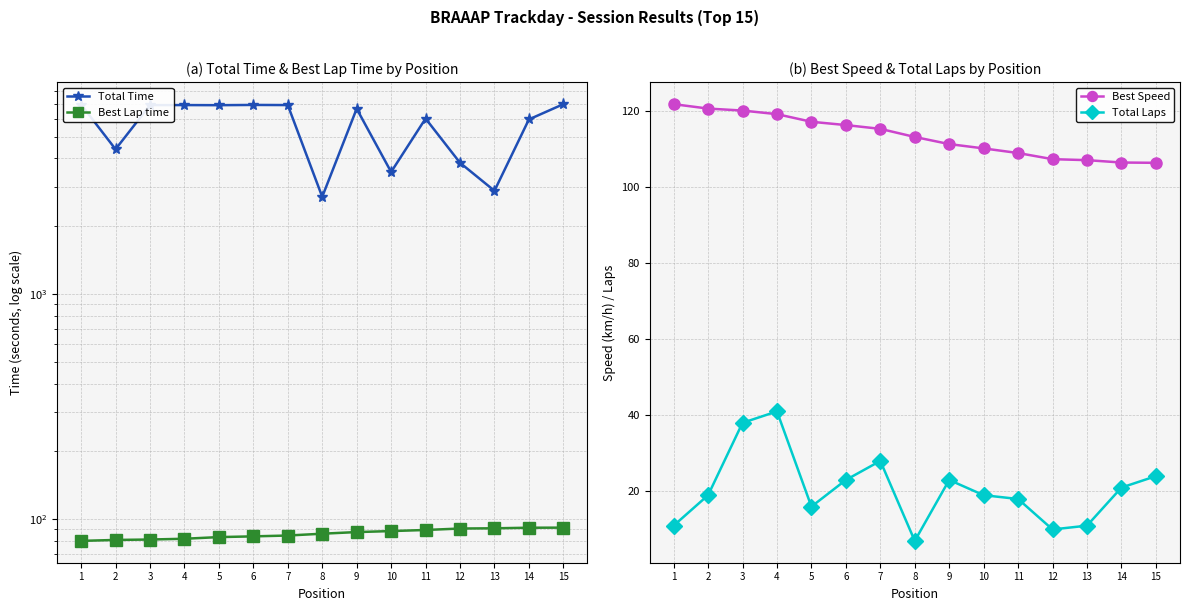

What is the value of the Total Time point at the 7th from the left?

6899.8